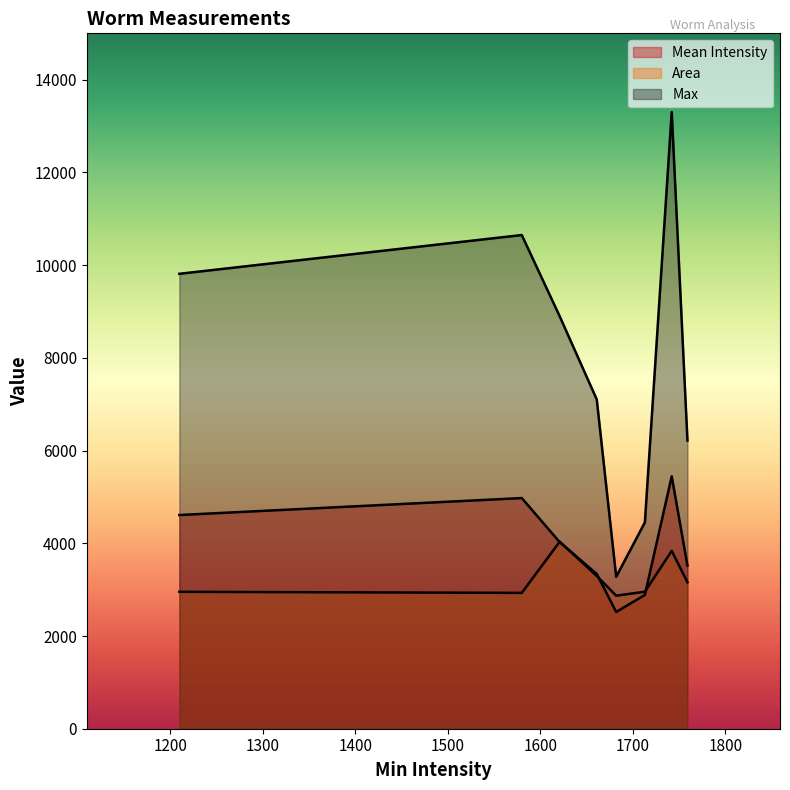

How many interior local peaks does the Mean Intensity series have?

2